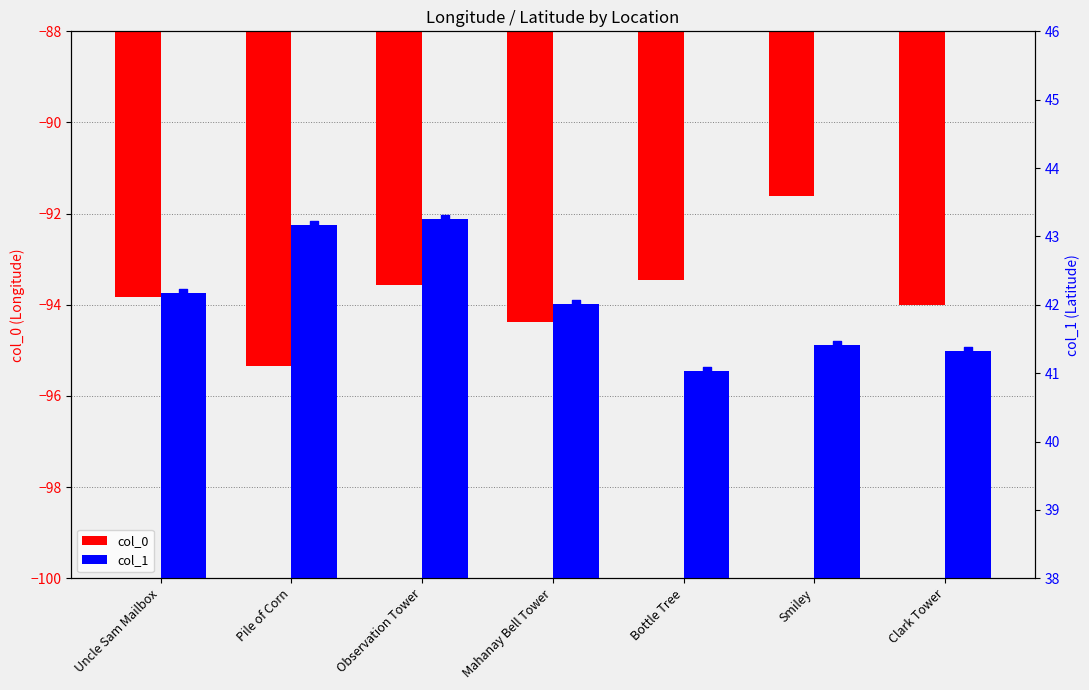

At which category is the sum across all series the highest?

Smiley